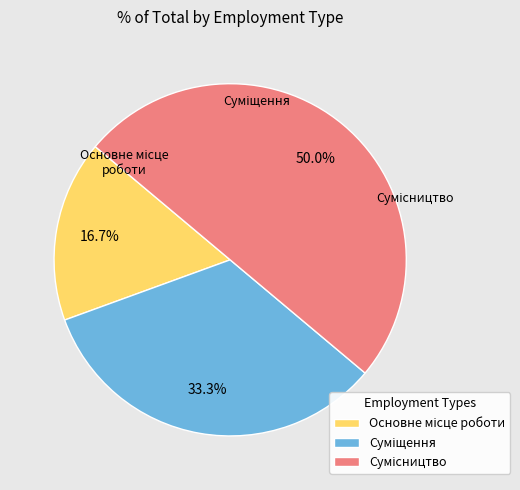

Which category has the smallest portion of the pie?

Основне місце роботи